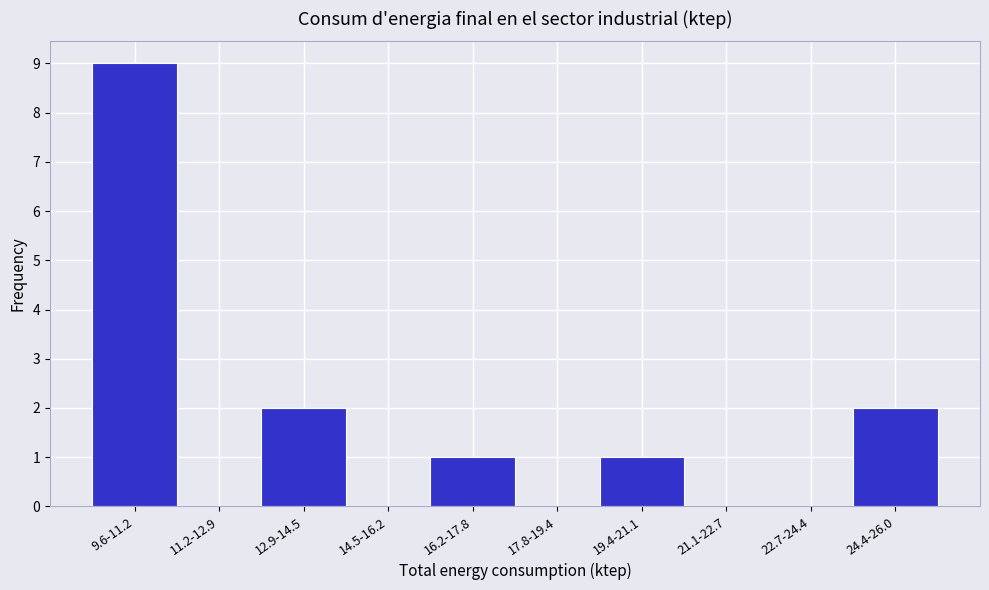

Reading left to right, extract all data points from this chart.

9.6-11.2=9	11.2-12.9=0	12.9-14.5=2	14.5-16.2=0	16.2-17.8=1	17.8-19.4=0	19.4-21.1=1	21.1-22.7=0	22.7-24.4=0	24.4-26.0=2